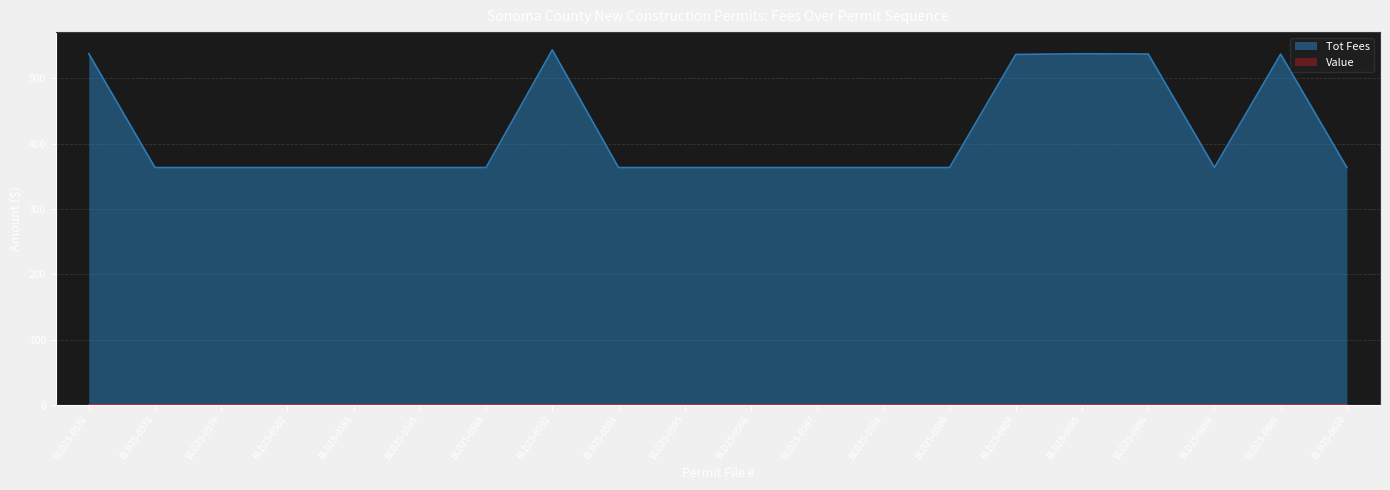

How many distinct data groups are displayed?

2